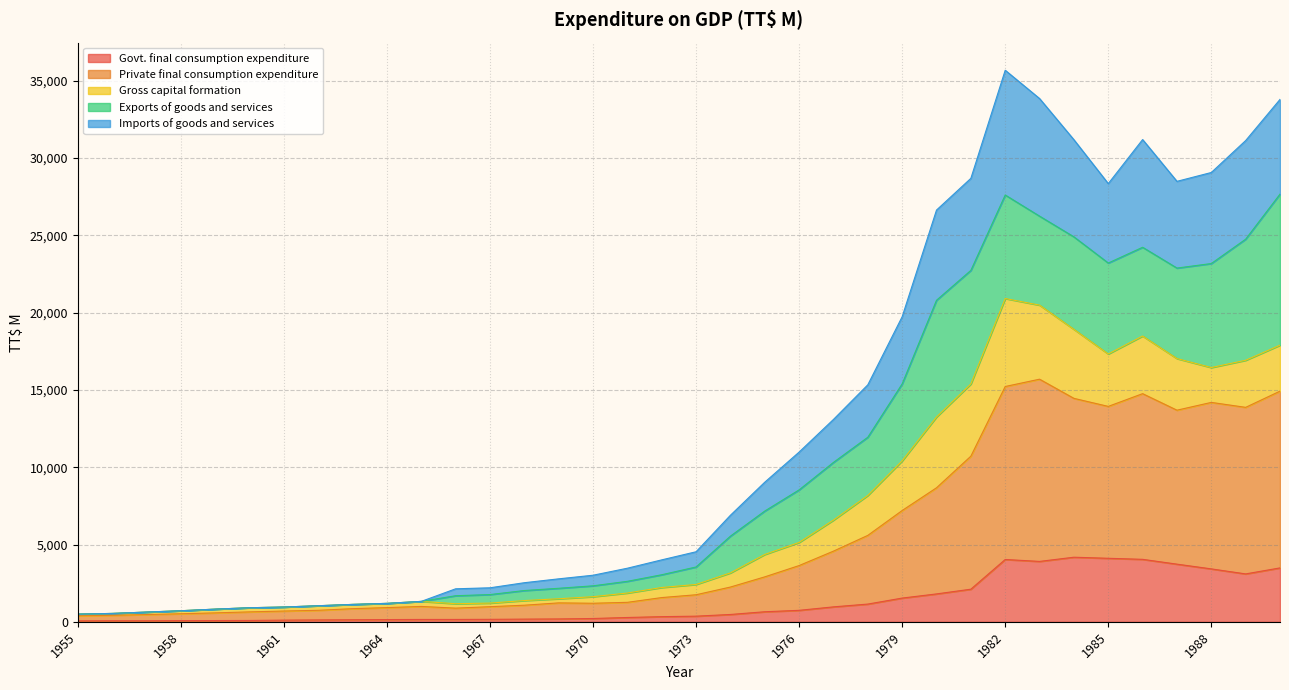

What is the highest value of the Govt. final consumption expenditure series?

4178.7